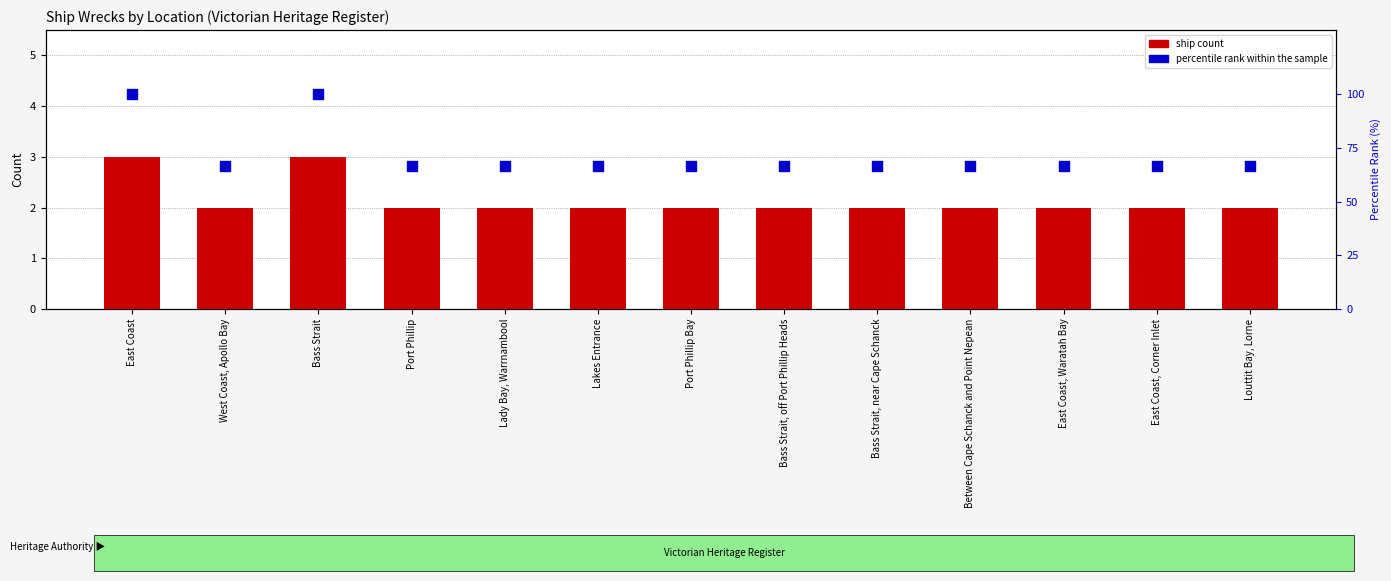

Which series contains the highest Y value?

percentile rank within the sample